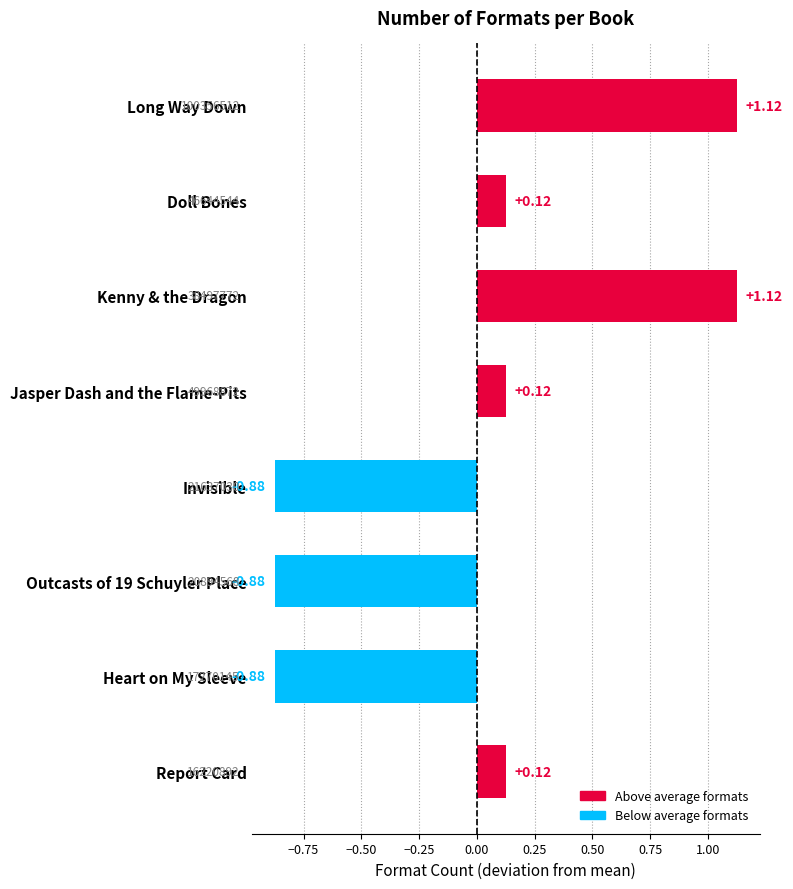

What is the difference between the maximum and minimum values?

2.0